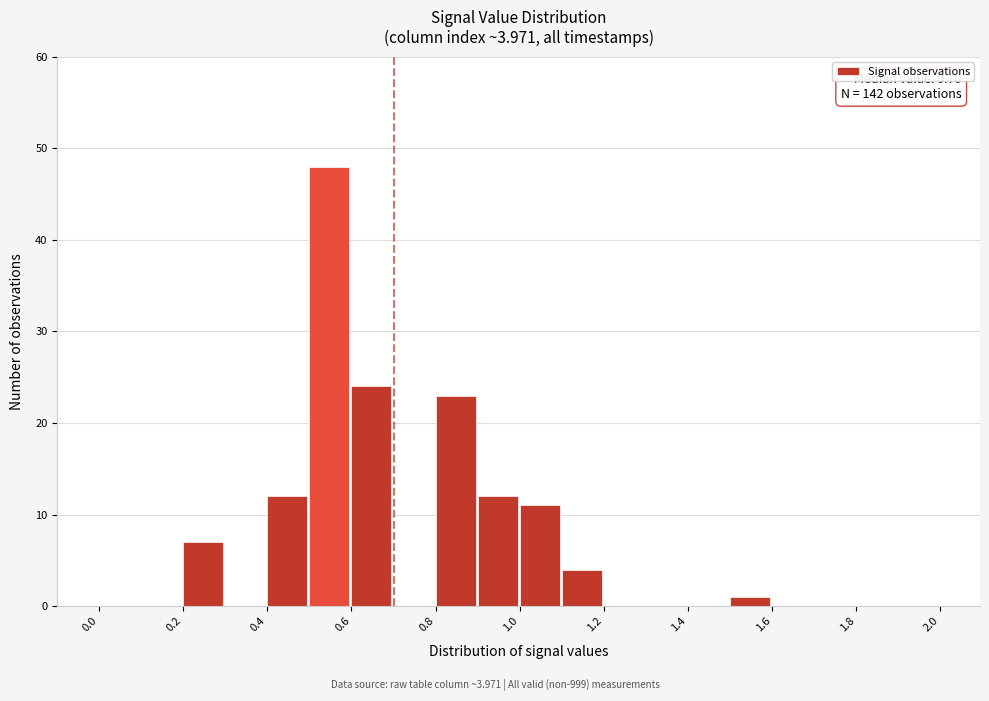

Which range on the x-axis has the tallest bar?

0.5 to 0.6